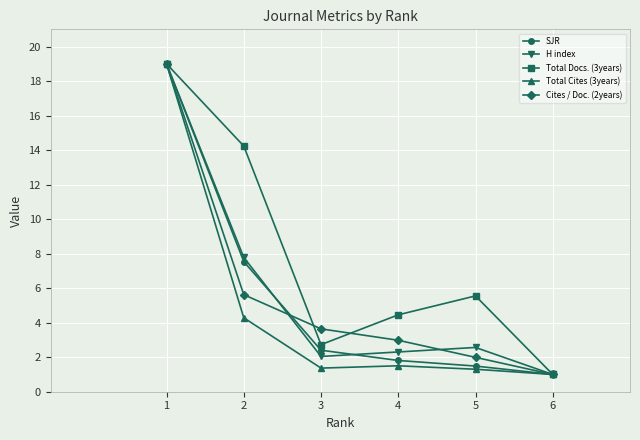

Between 3 and 4, which series saw the biggest shift?

Total Docs. (3years)